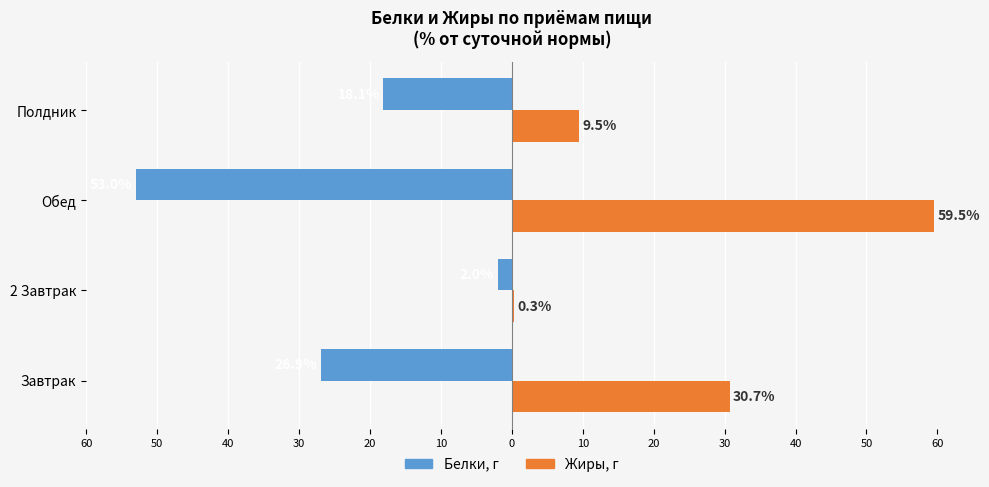

What is the value of the Белки (% от дня) bar at the 4th from the left?

-18.1